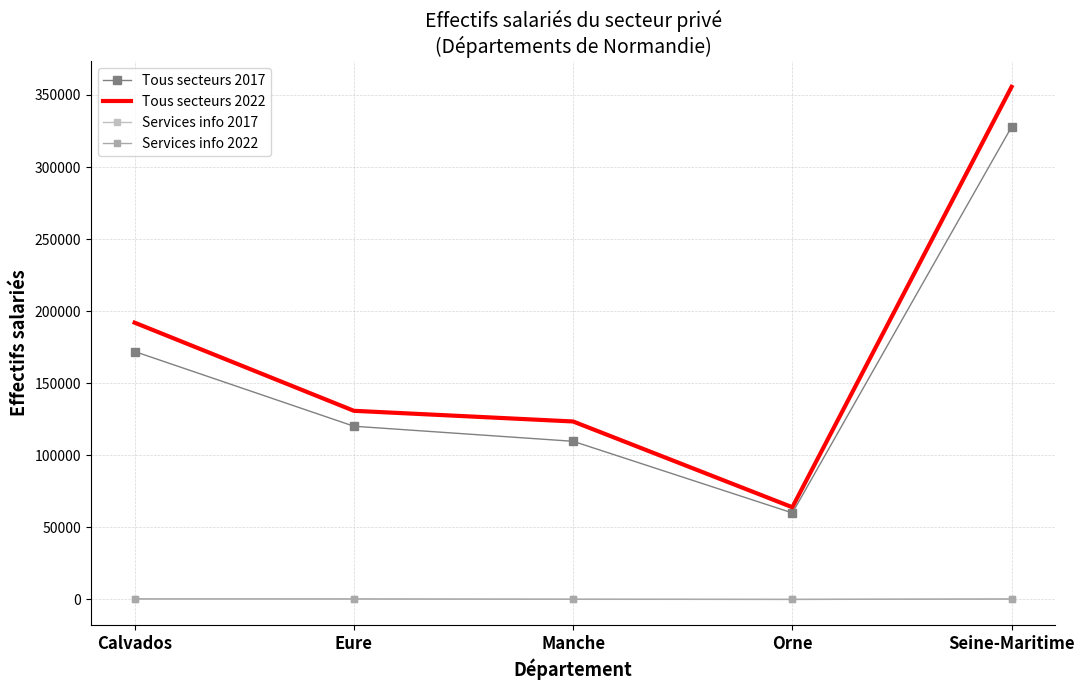

What is the total value across all series at Manche?

233407